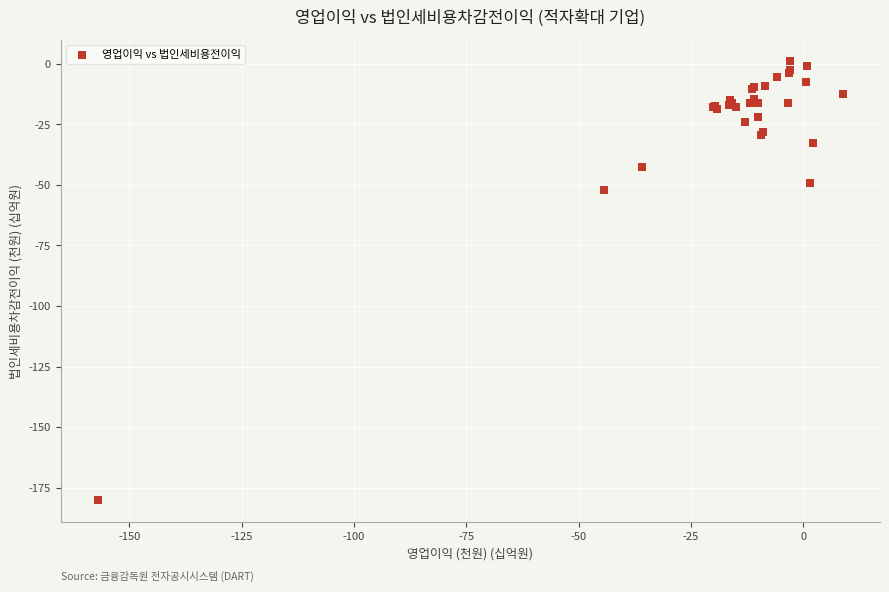

What Y value in the scatter plot is closest to -89?

-52.0